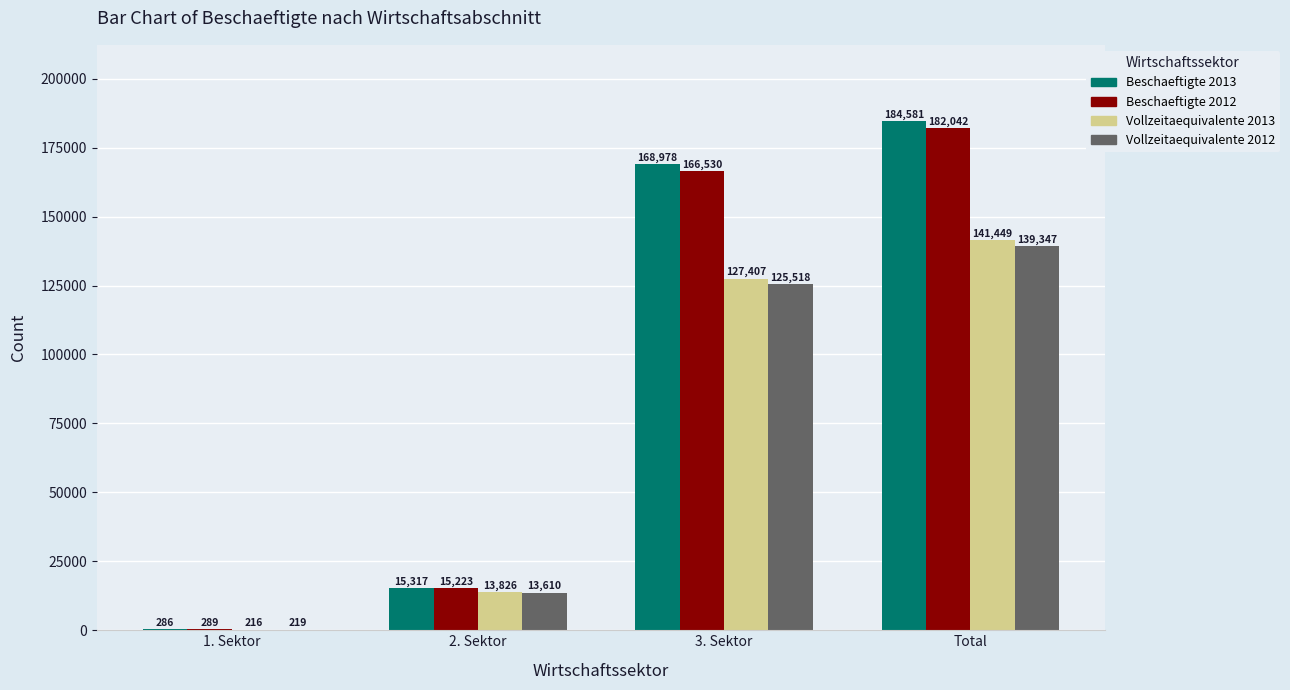

What is the maximum value shown in the chart?

184581